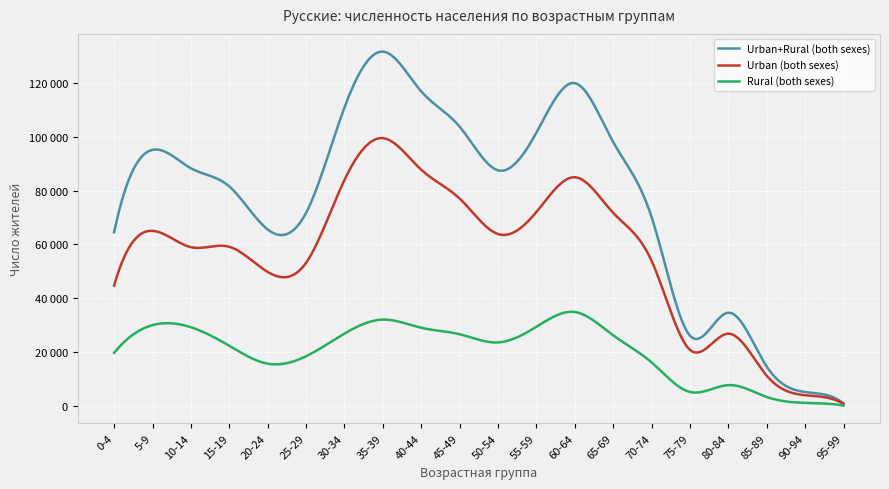

What is the label of the 5th point from the left?

20-24